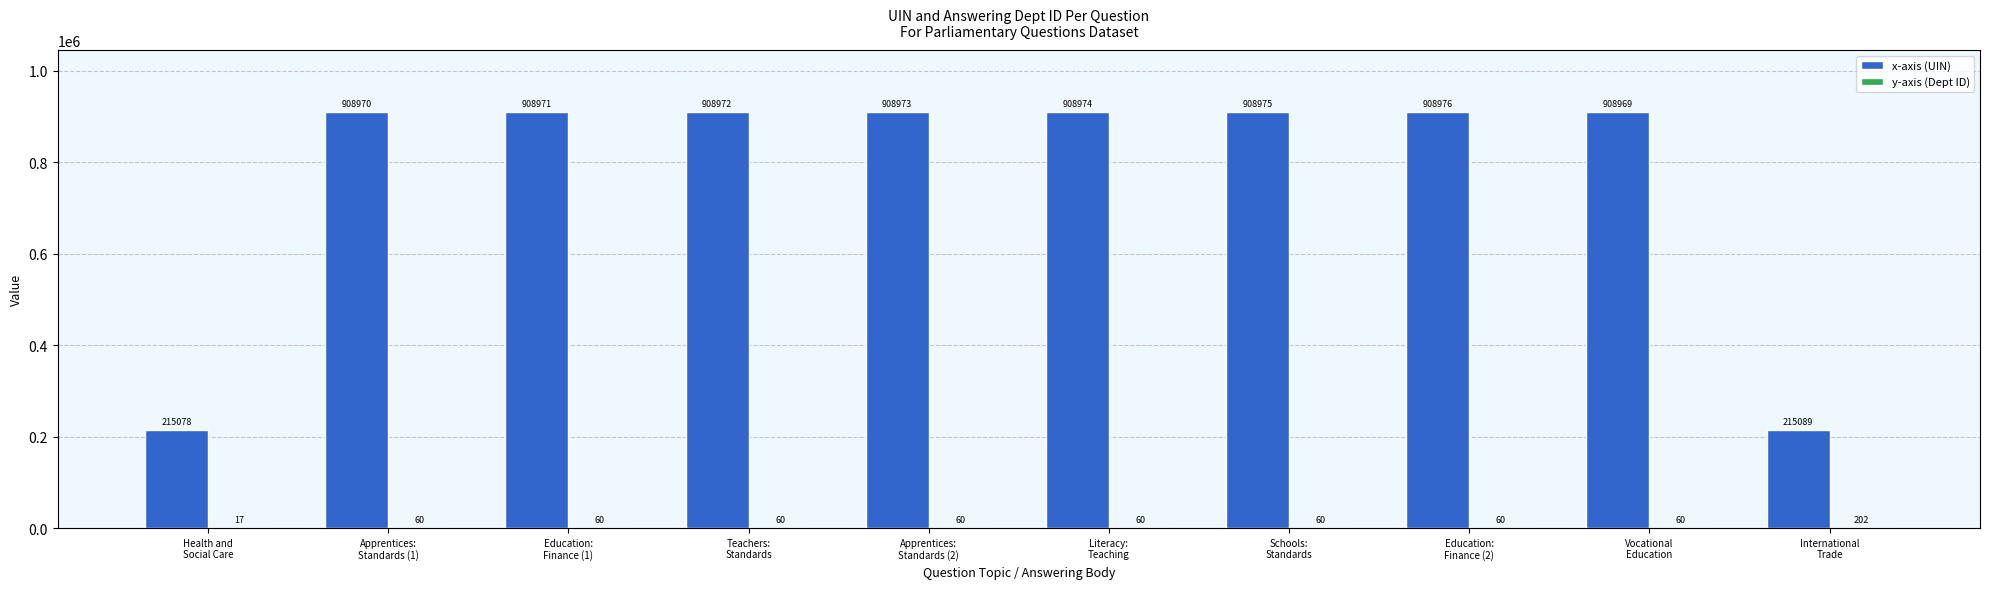

What is the sum of all x-axis (UIN) values?

7701947